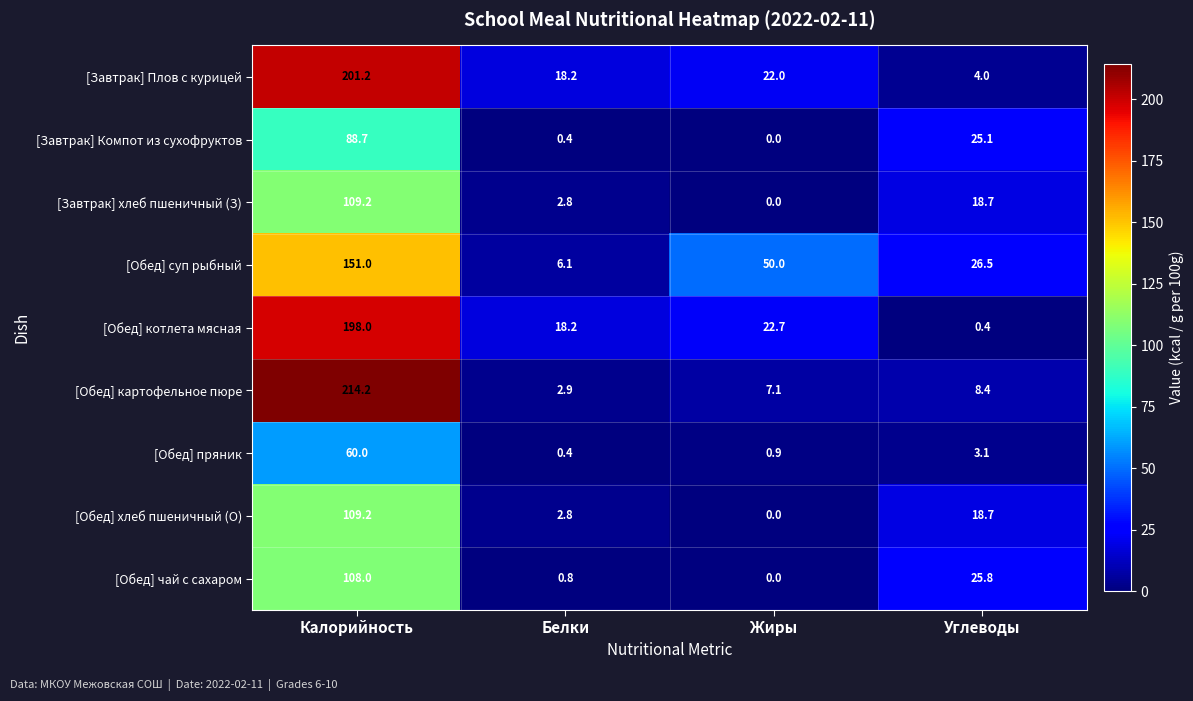

Which series has the widest spread of values?

[Обед] картофельное пюре